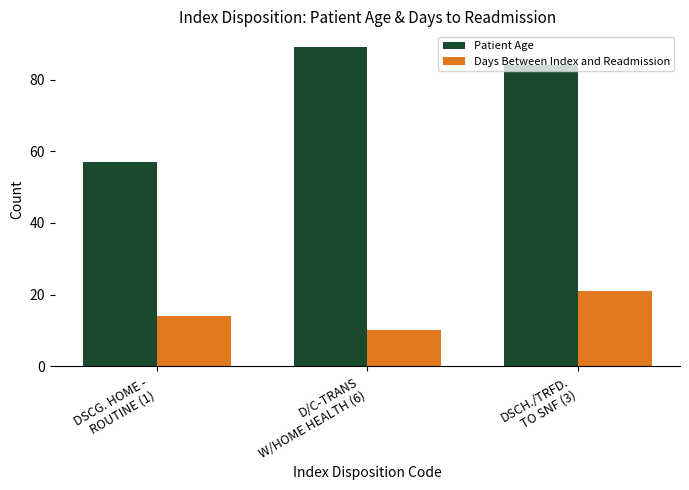

How many groups of bars are there?

3